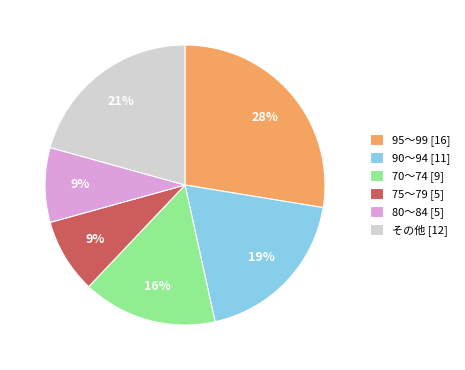

Approximately how many times larger is the value at 70～74 [9] compared to 75～79 [5]?

1.8